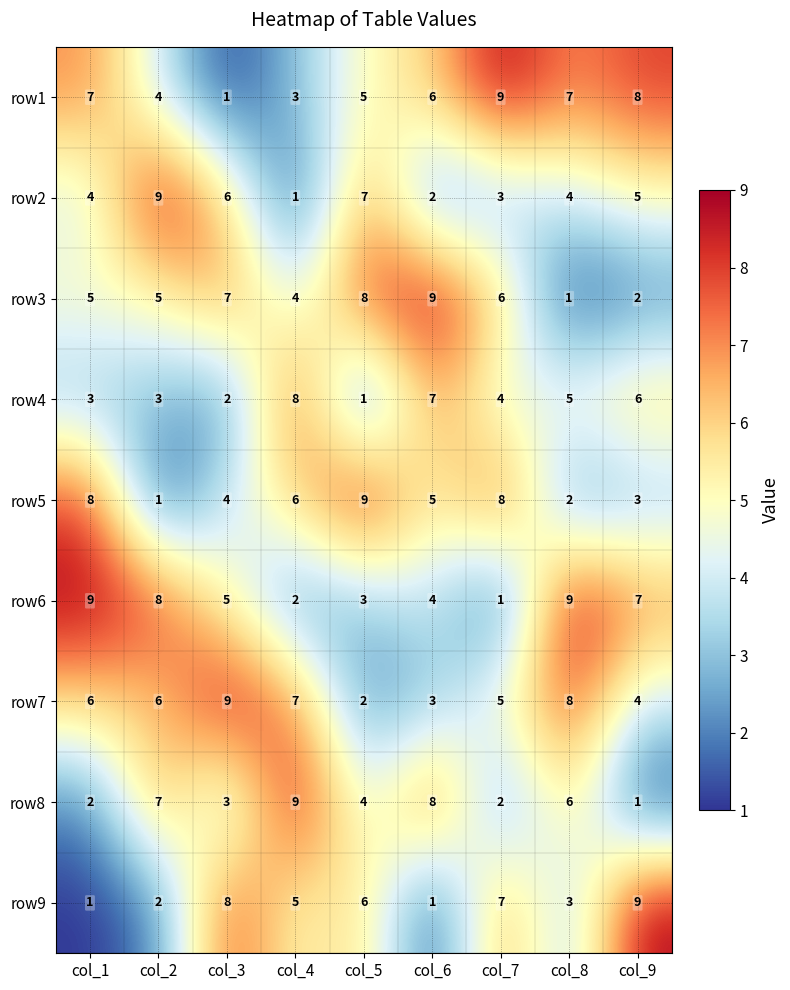

Between col_1 and col_2, which series saw the biggest shift?

row5